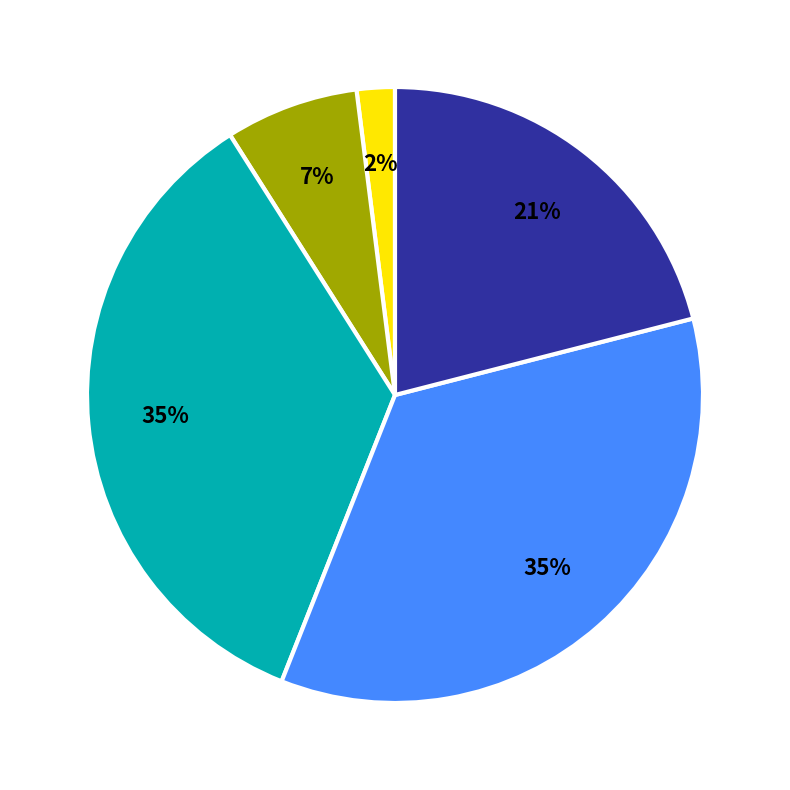

Does any single category account for the majority?

No